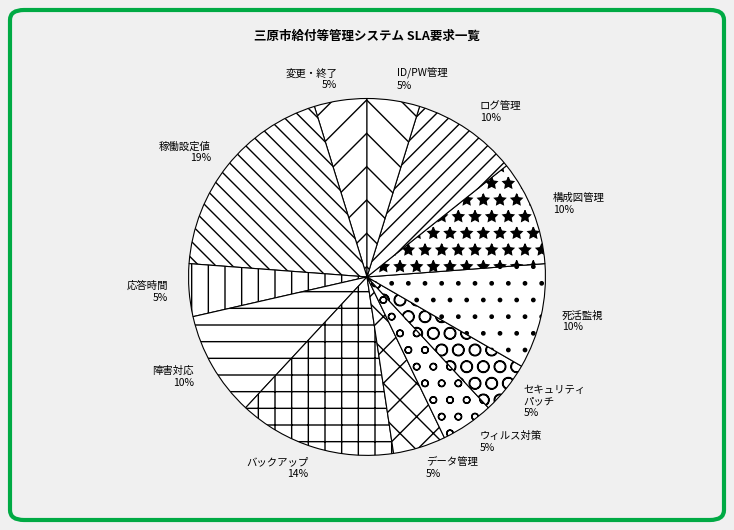

Approximately how many times larger is the value at 変更・終了 compared to 死活監視?

0.5